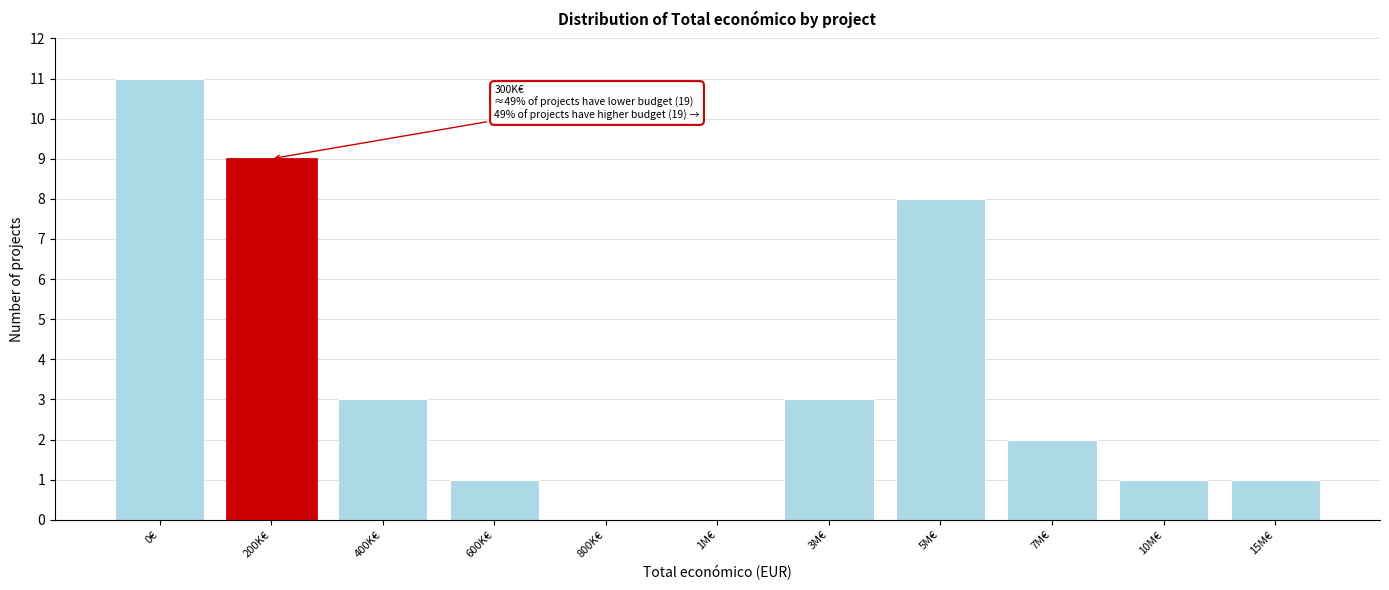

Reading left to right, what are all the values shown in this chart?

0€=11	200K€=9	400K€=3	600K€=1	800K€=0	1M€=0	3M€=3	5M€=8	7M€=2	10M€=1	15M€=1